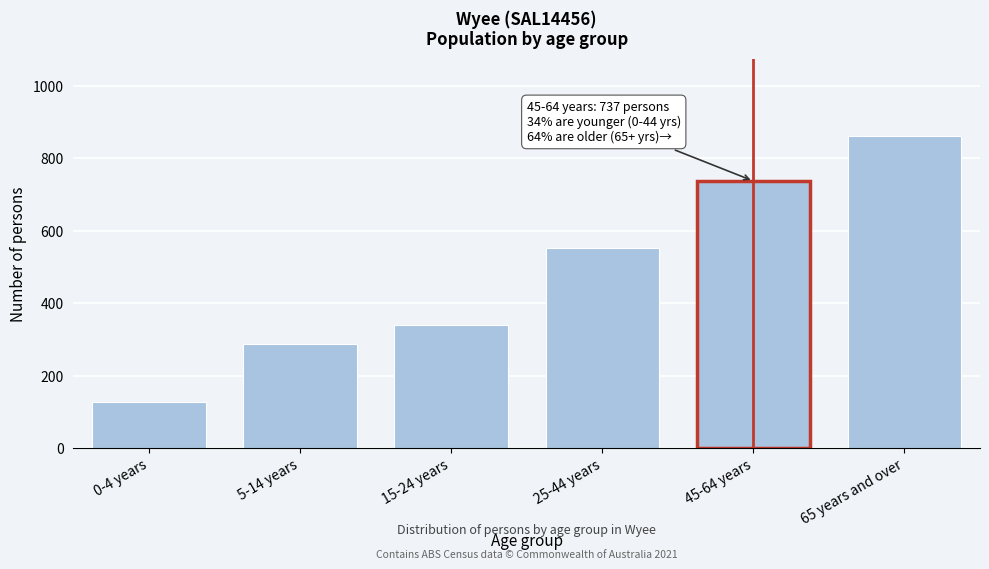

Reading right to left, list all the values displayed in this chart.

65 years and over=860	45-64 years=737	25-44 years=552	15-24 years=340	5-14 years=287	0-4 years=127